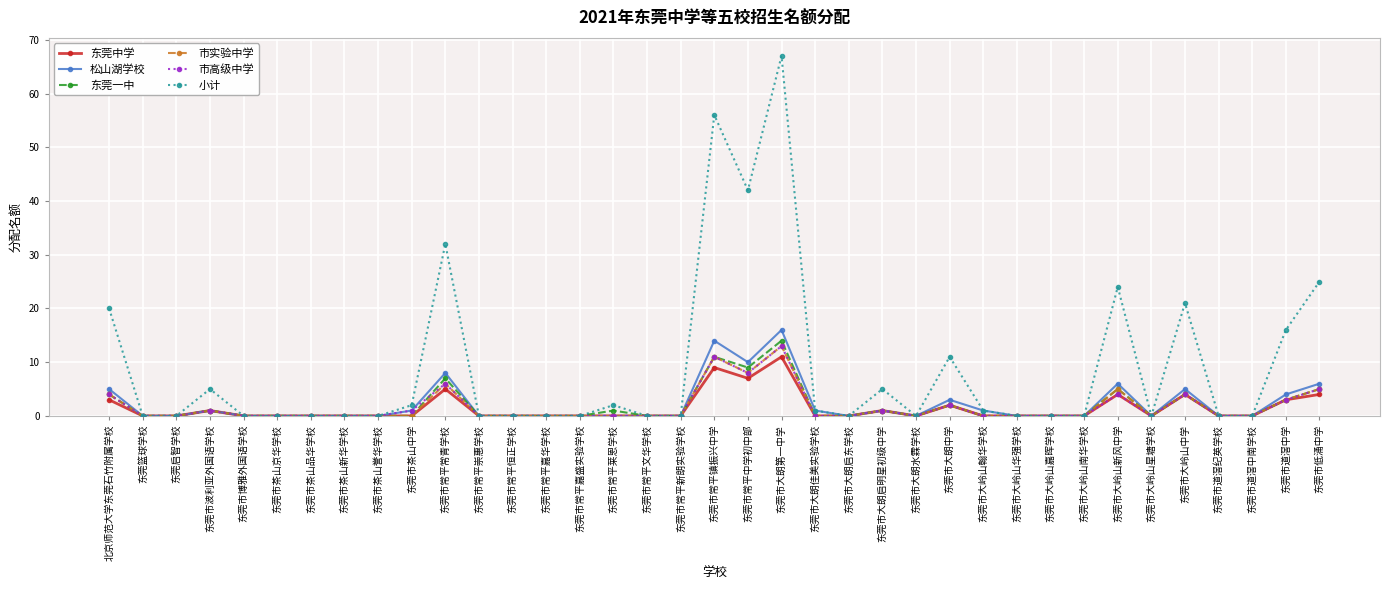

Which series changed the most between 东莞市大岭山南华学校 and 东莞市大岭山中学?

小计